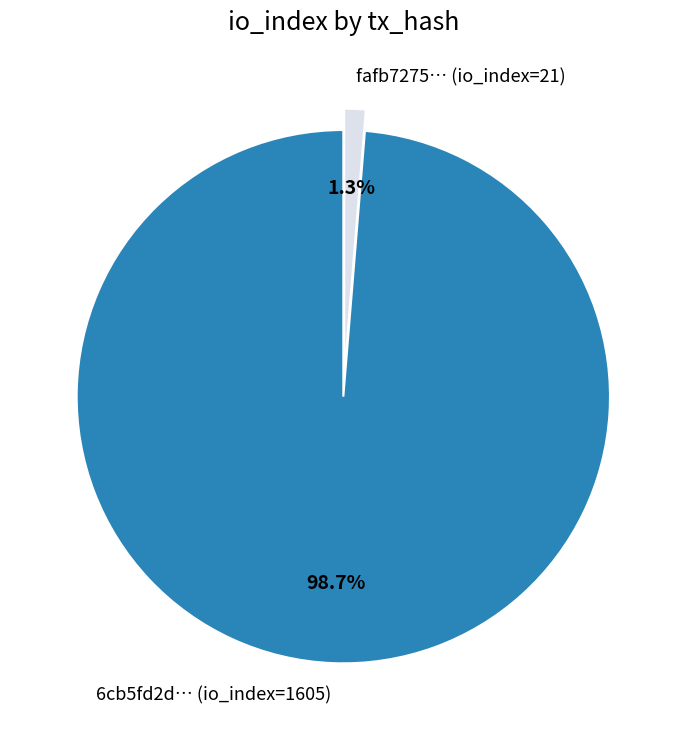

To the nearest percent, what is the difference between the largest and smallest slice percentages?

97%